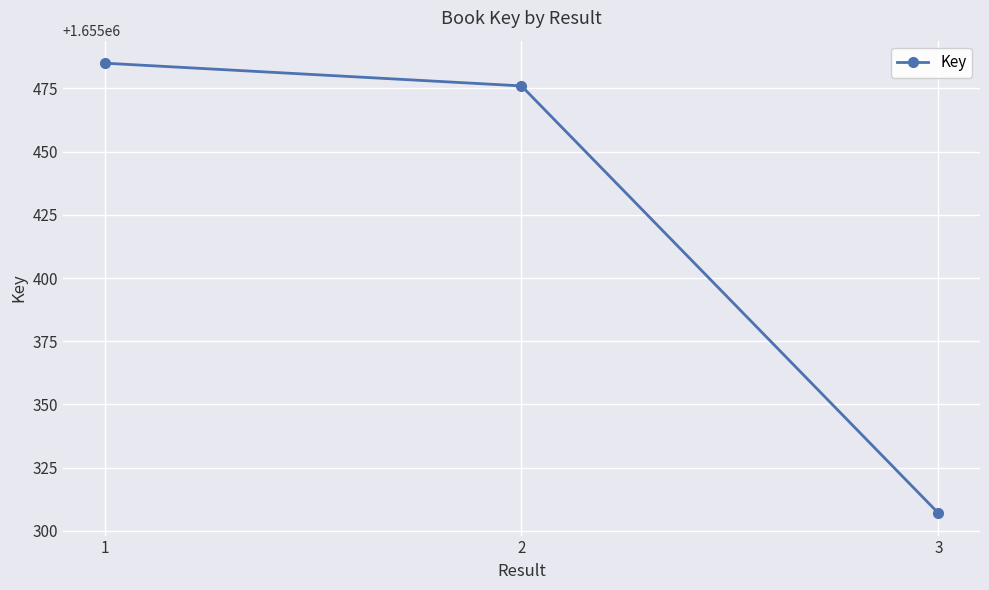

What is the value of the 1st point from the left?

1655485